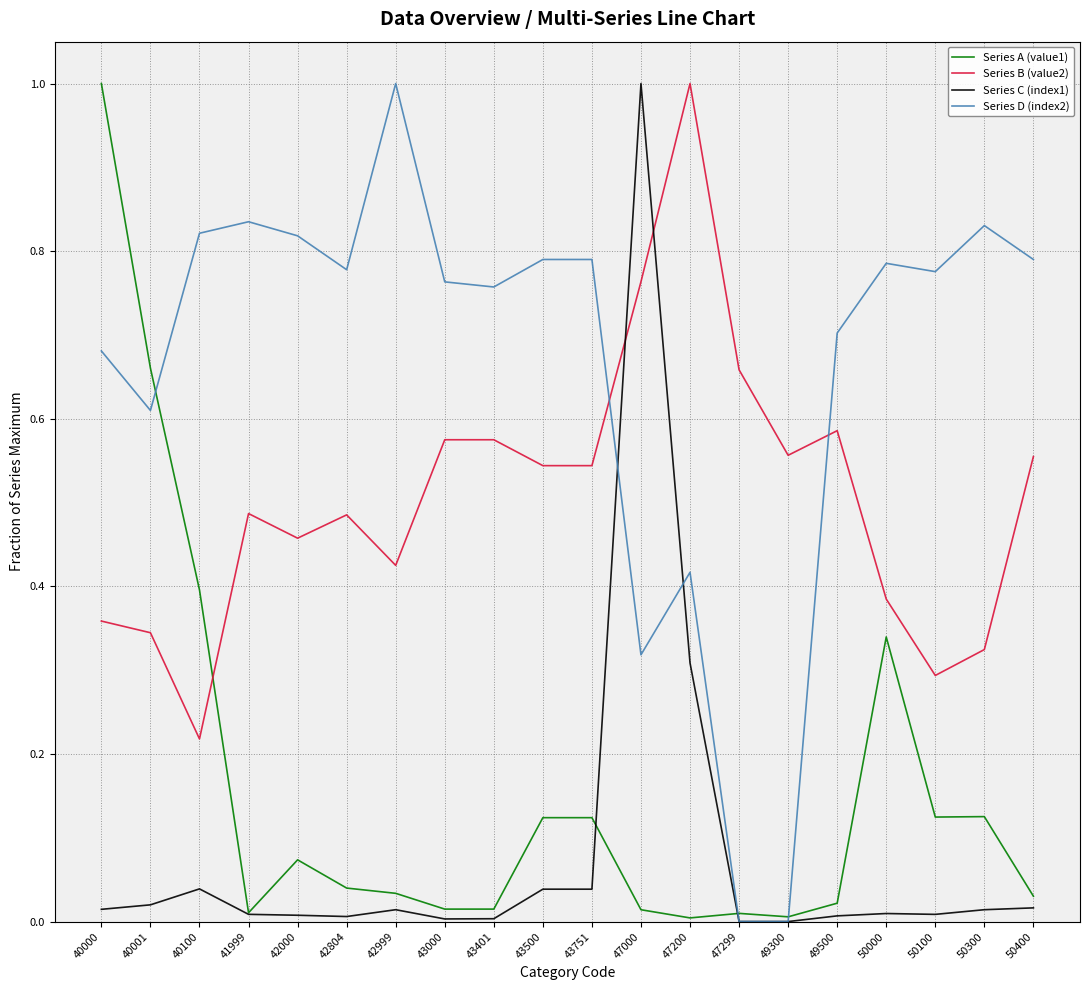

What is the maximum value for Series B (value2)?

1.0